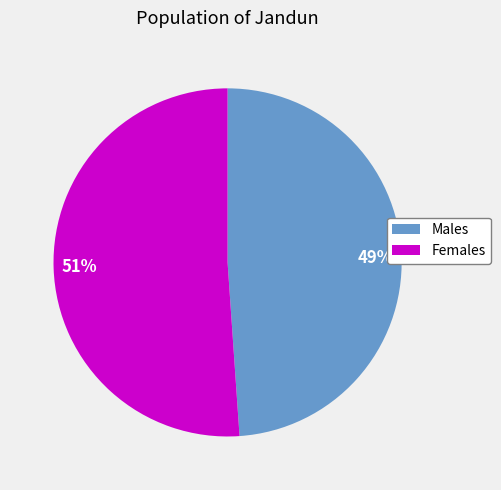

Is it true that 49% is 49% of the pie?

True